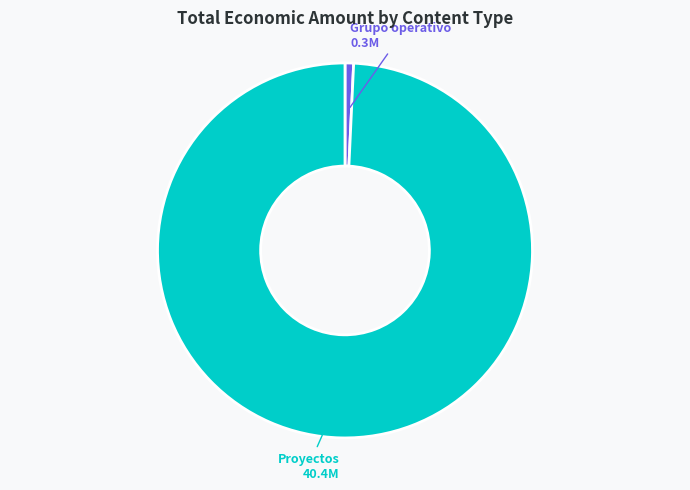

Rank the categories by value from highest to lowest.

Proyectos, Grupo operativo